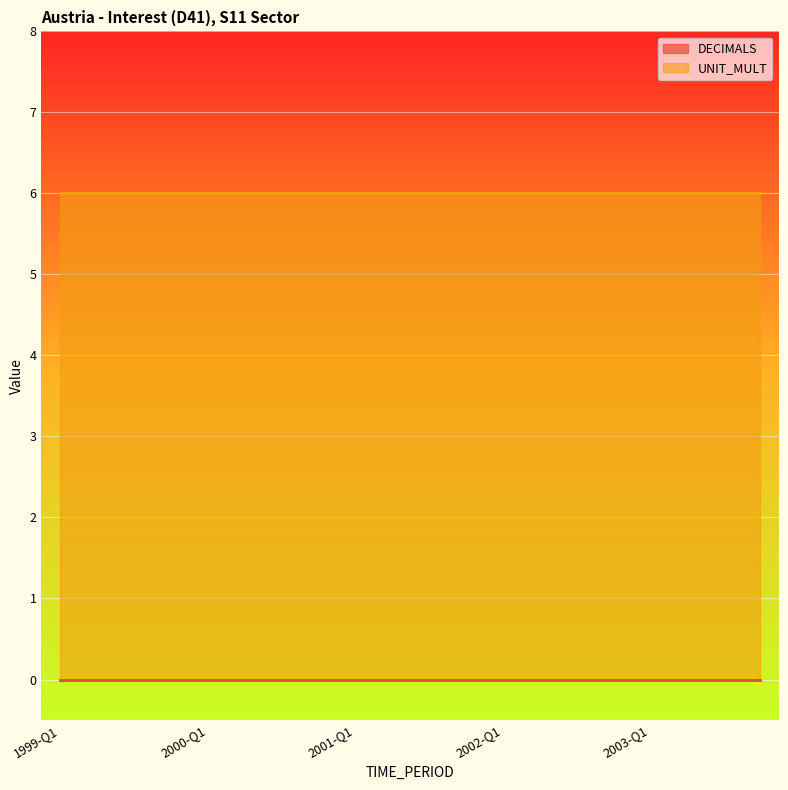

Is it true that DECIMALS equals 0 at 2002-Q3?

True